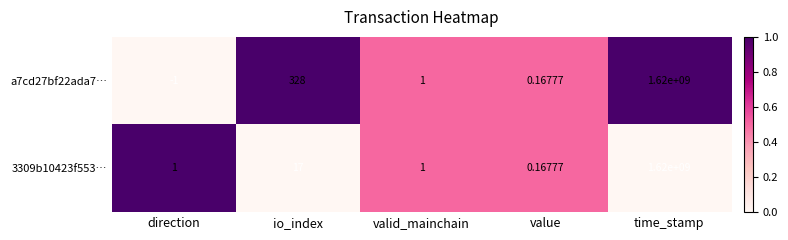

Where is a7cd27bf22ada7… nearest to the value 809999999?

io_index